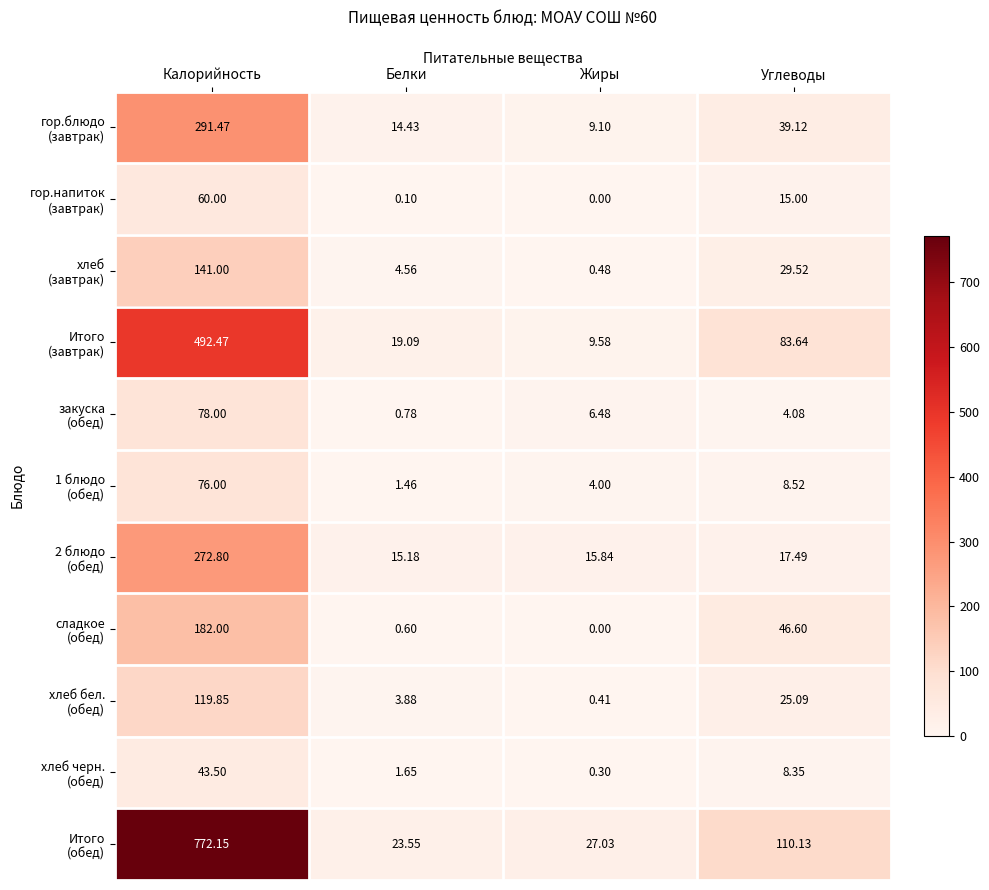

Which category has the highest value across all series?

Калорийность